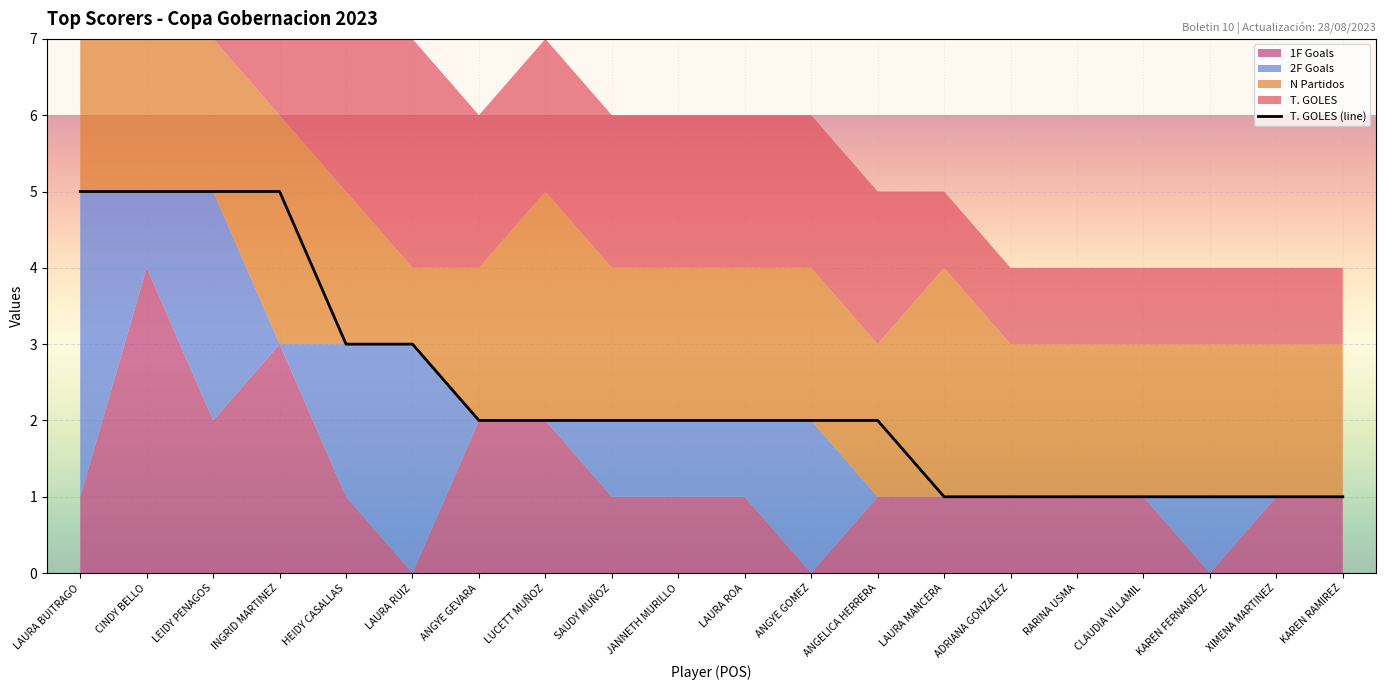

Rank the categories by value from highest to lowest.

LAURA BUITRAGO, CINDY BELLO, LEIDY PENAGOS, INGRID MARTINEZ, HEIDY CASALLAS, LAURA RUIZ, ANGYE GEVARA, LUCETT MUÑOZ, SAUDY MUÑOZ, JANNETH MURILLO, LAURA ROA, ANGYE GOMEZ, ANGELICA HERRERA, LAURA MANCERA, ADRIANA GONZALEZ, RARINA USMA, CLAUDIA VILLAMIL, KAREN FERNANDEZ, XIMENA MARTINEZ, KAREN RAMIREZ